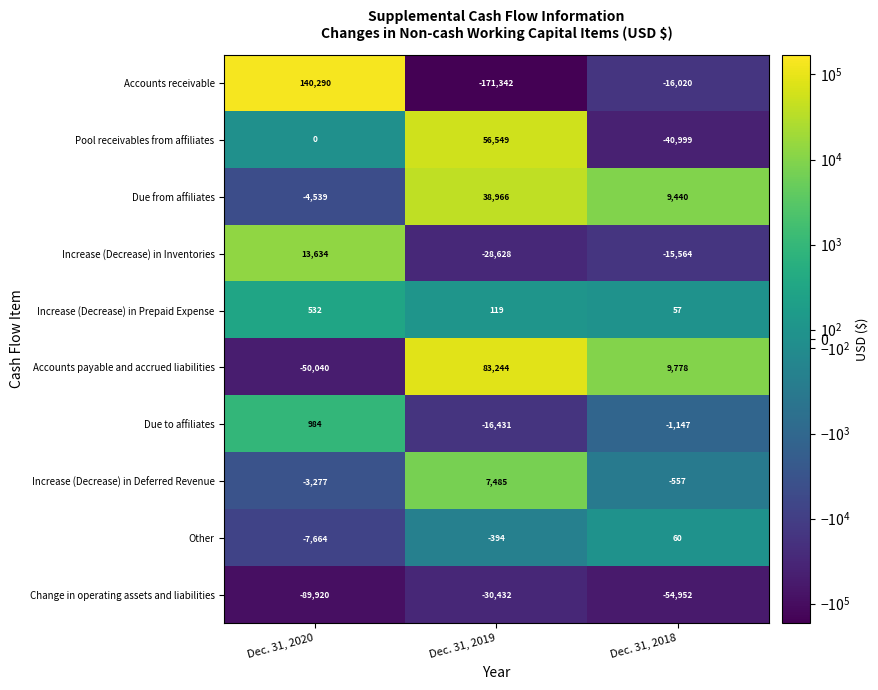

True or false: Increase (Decrease) in Inventories has a value of 13634 at Dec. 31, 2020.

True